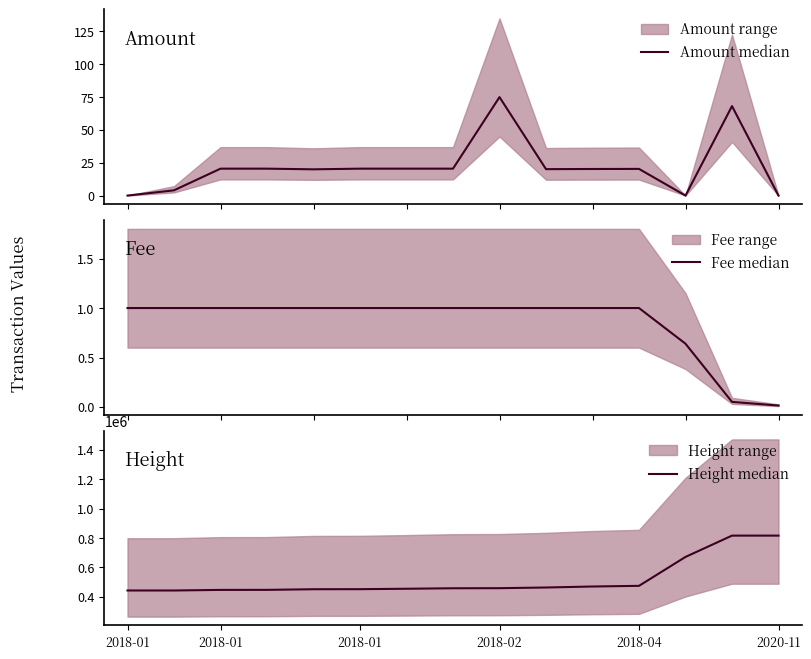

In Height median, how many points are lower than both neighbors (excluding endpoints)?

1